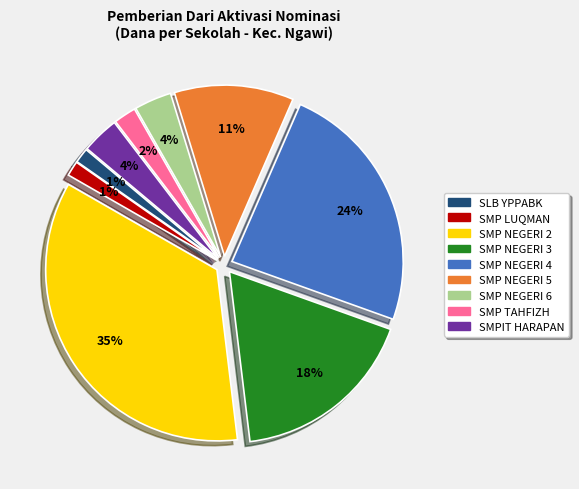

To the nearest percent, what is the average slice percentage?

11%